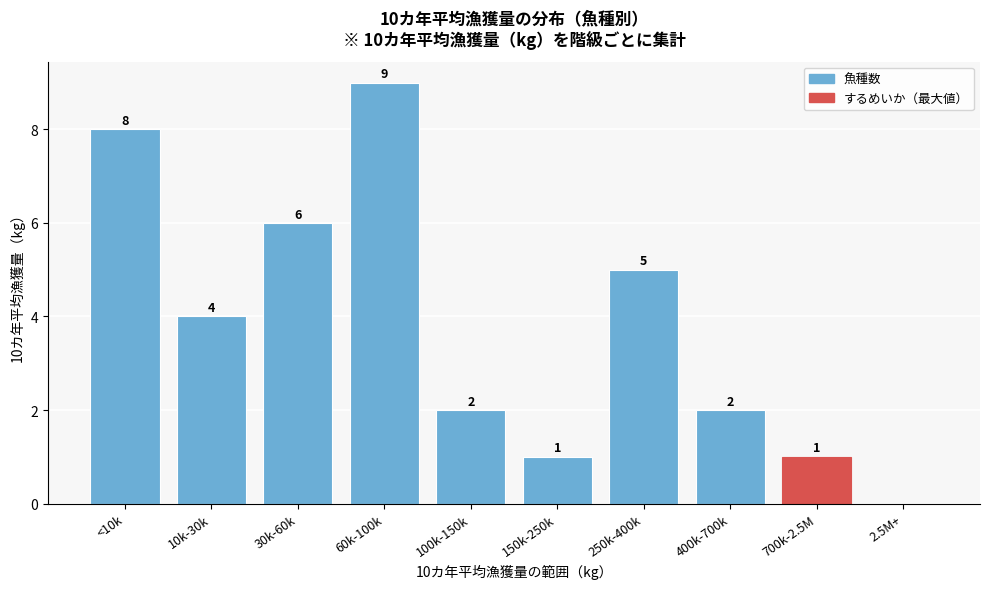

Reading right to left, list all the values displayed in this chart.

2.5M+=0	700k-2.5M=1	400k-700k=2	250k-400k=5	150k-250k=1	100k-150k=2	60k-100k=9	30k-60k=6	10k-30k=4	<10k=8